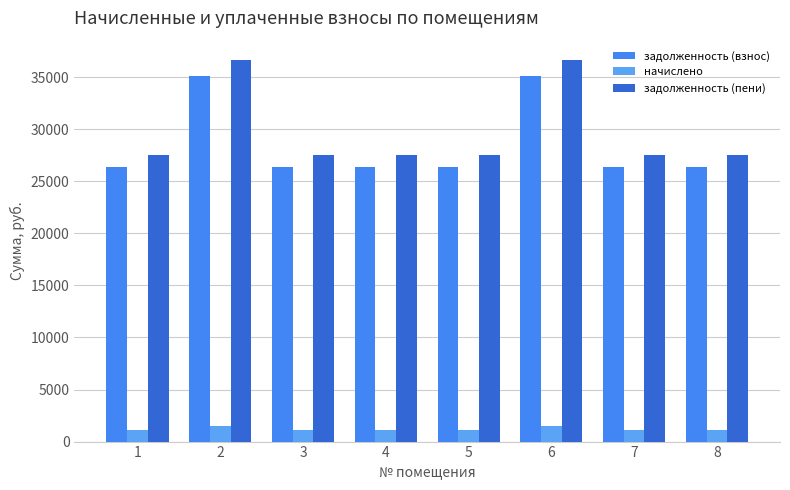

What is the value of the начислено bar at the 2nd from the left?

1536.0